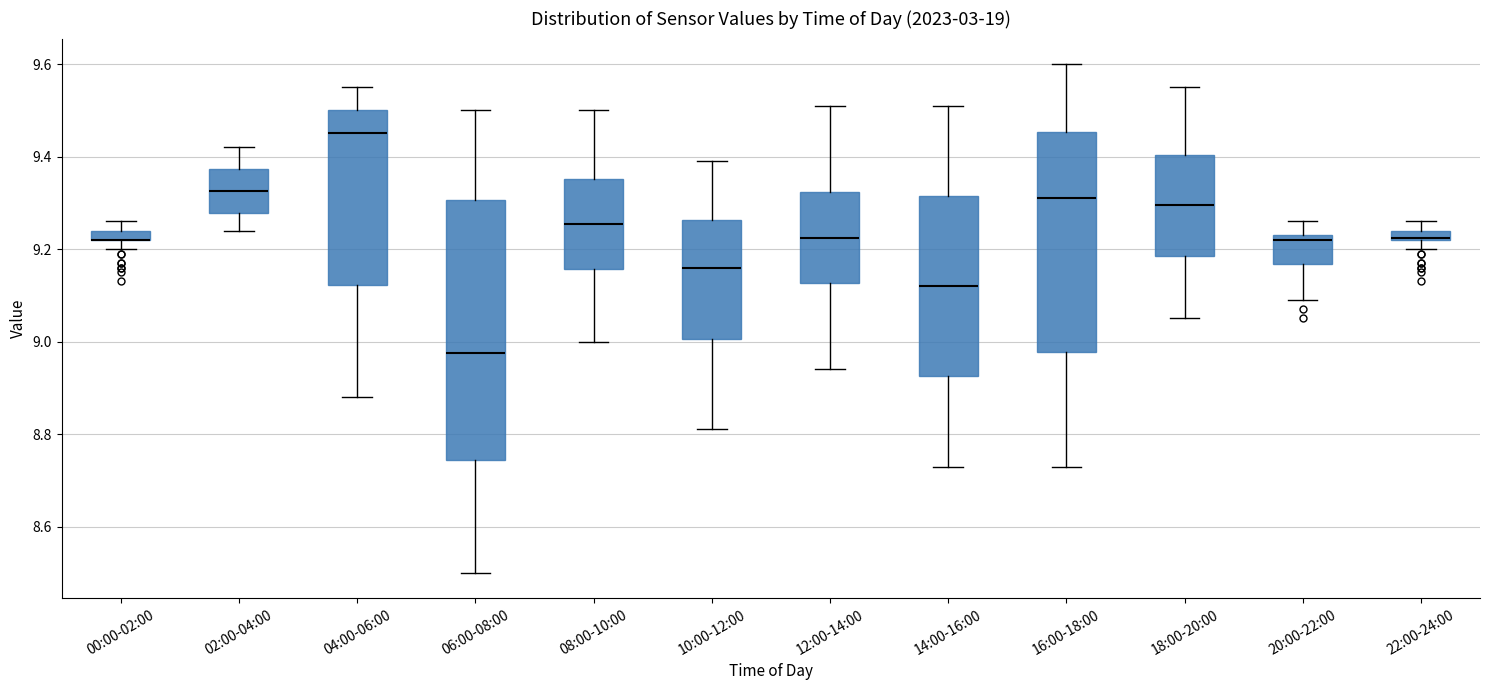

Where does the upper whisker of the box for 08:00-10:00 end on the y-axis? The values are not printed on the chart, so give them approximately, as read against the axis.

9.50